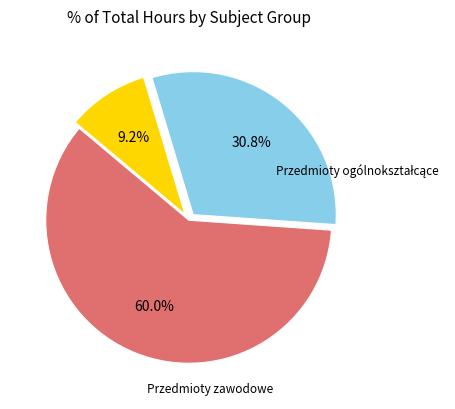

Does any single category account for the majority?

Yes